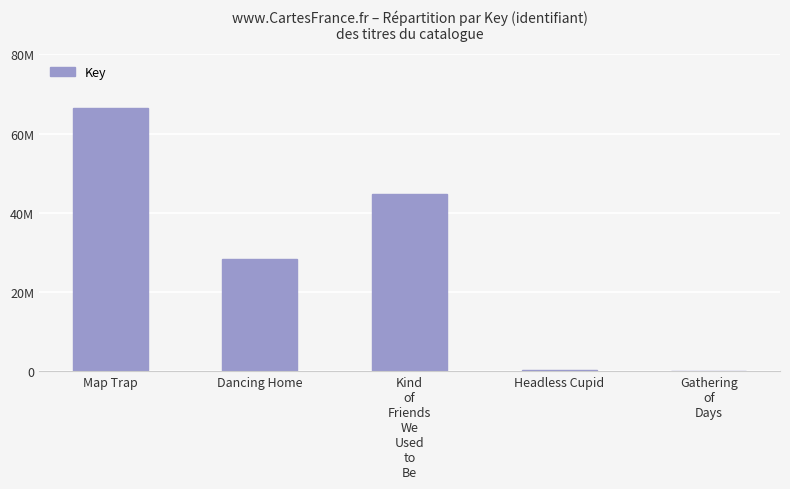

Which has a higher value, Dancing Home or Kind
of
Friends
We
Used
to
Be?

Kind
of
Friends
We
Used
to
Be